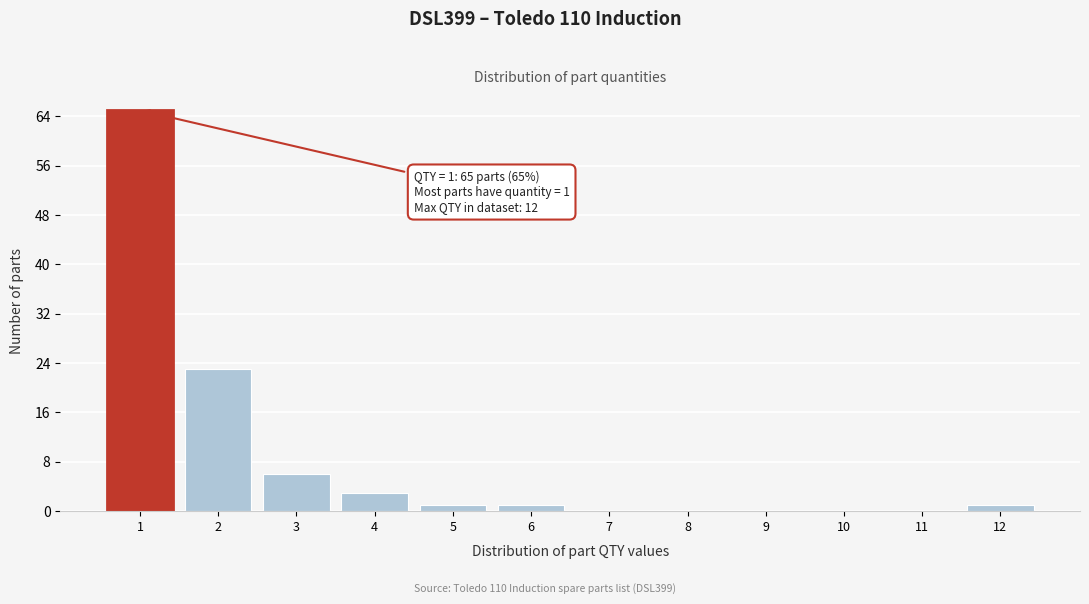

Reading left to right, what are all the values shown in this chart?

1=65	2=23	3=6	4=3	5=1	6=1	7=0	8=0	9=0	10=0	11=0	12=1